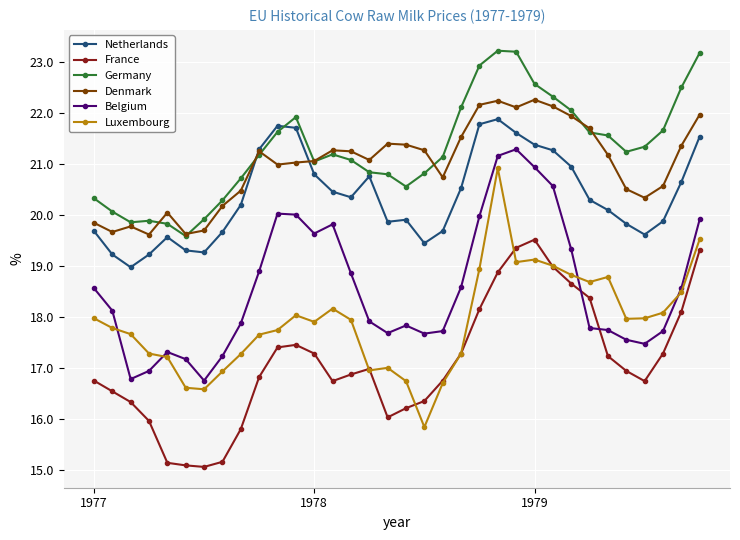

What is the lowest value of the France series?

15.1